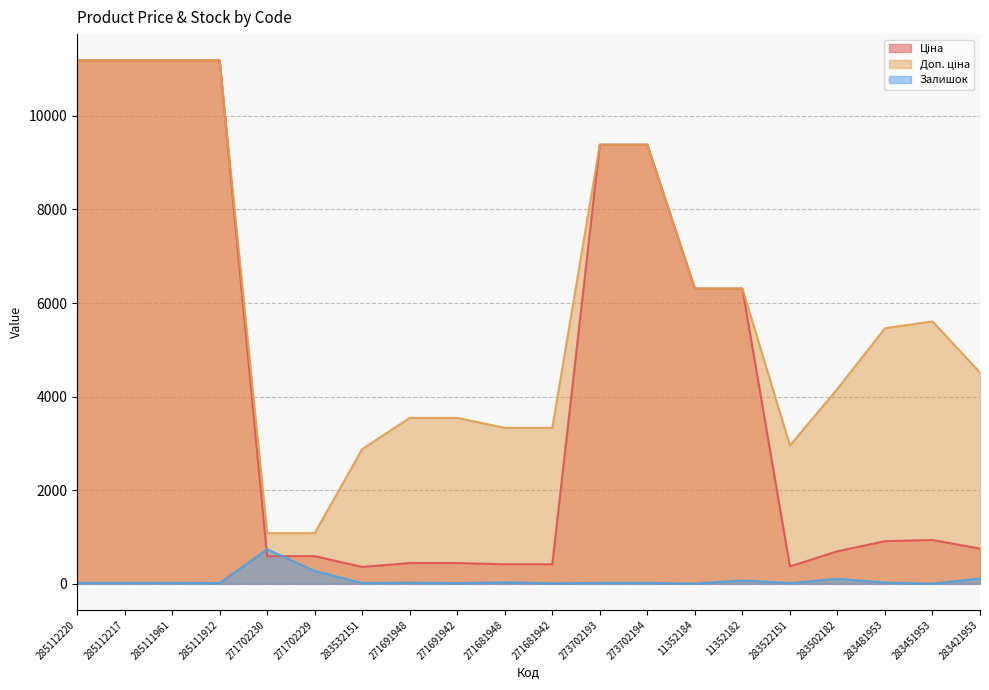

The Ціна series shows 6308.8 at 11352184. True or false?

True